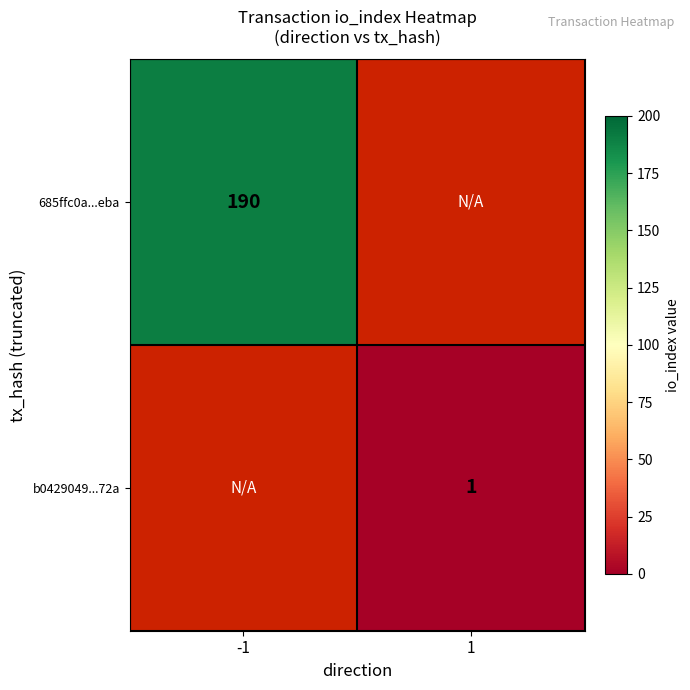

At how many categories does at least one series exceed 31?

1